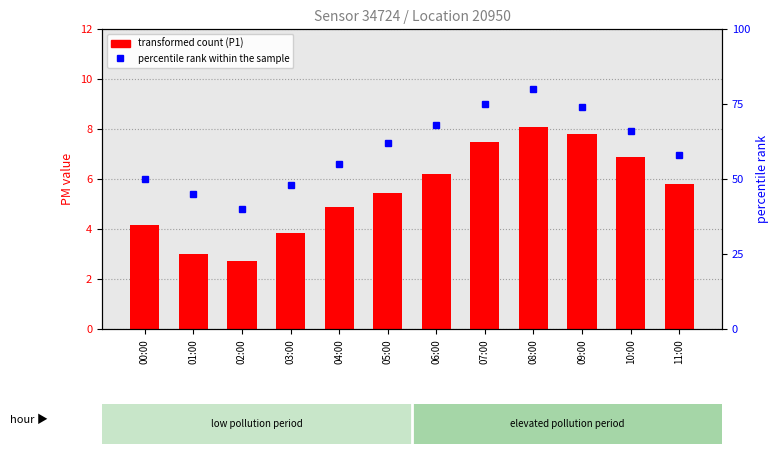

Is it true that transformed count (P1) equals 5.4 at 05:00?

True